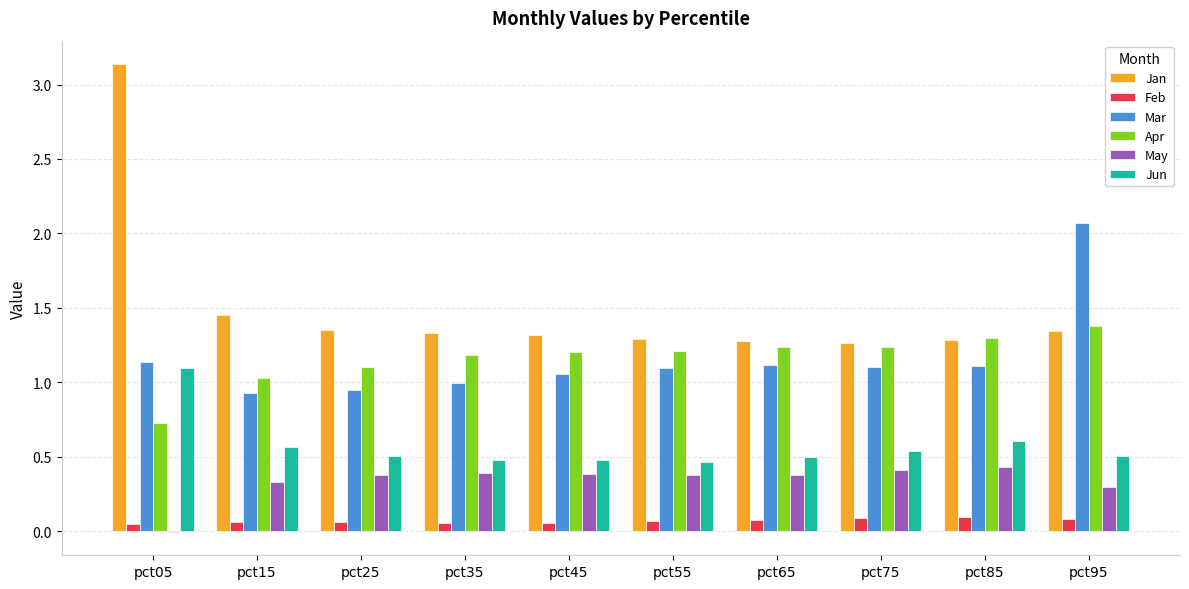

What is the maximum value for Mar?

2.1